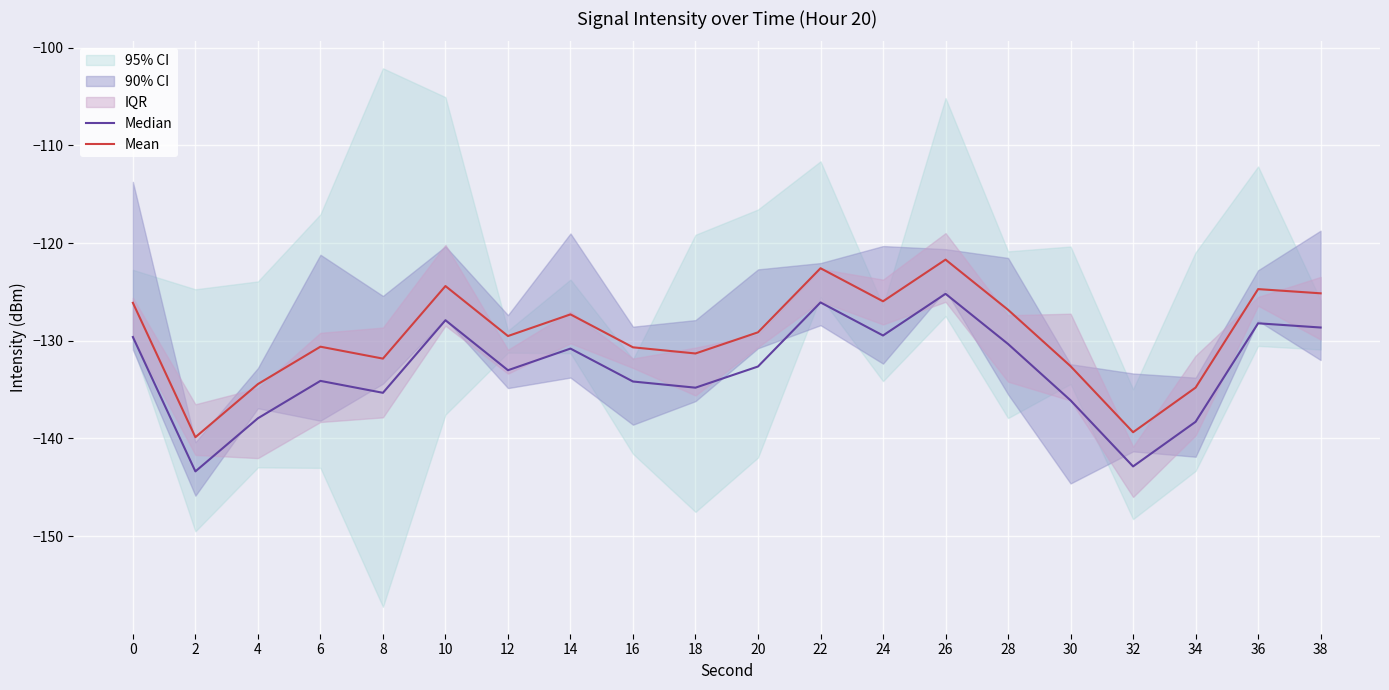

Which series has the widest spread of values?

Median